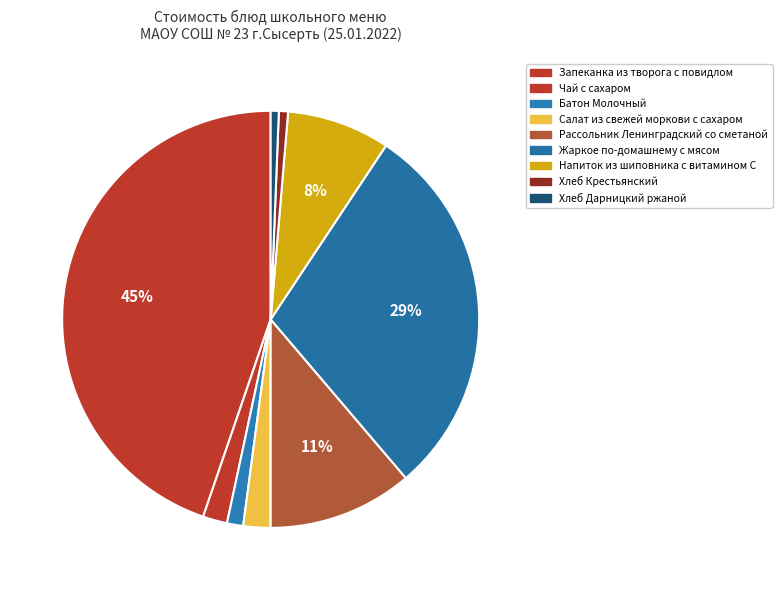

Which category has the smallest portion of the pie?

Хлеб Дарницкий ржаной